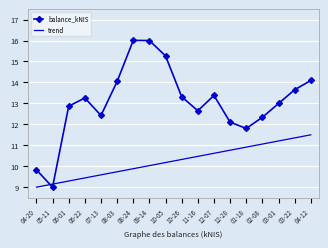

What is the total value across all series at 06-01?

22.2